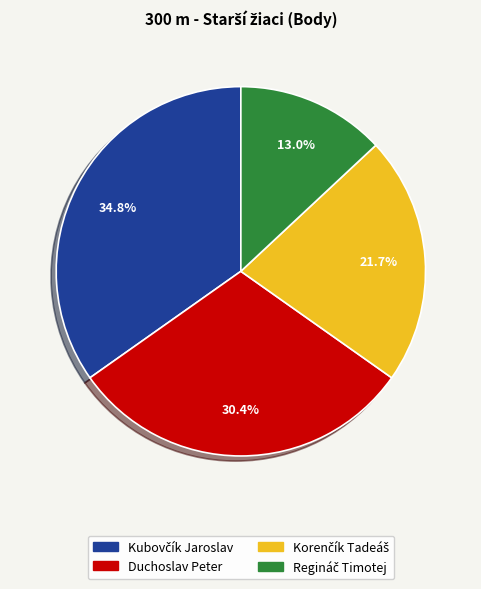

What portion of the pie excludes Duchoslav Peter?

69.6%